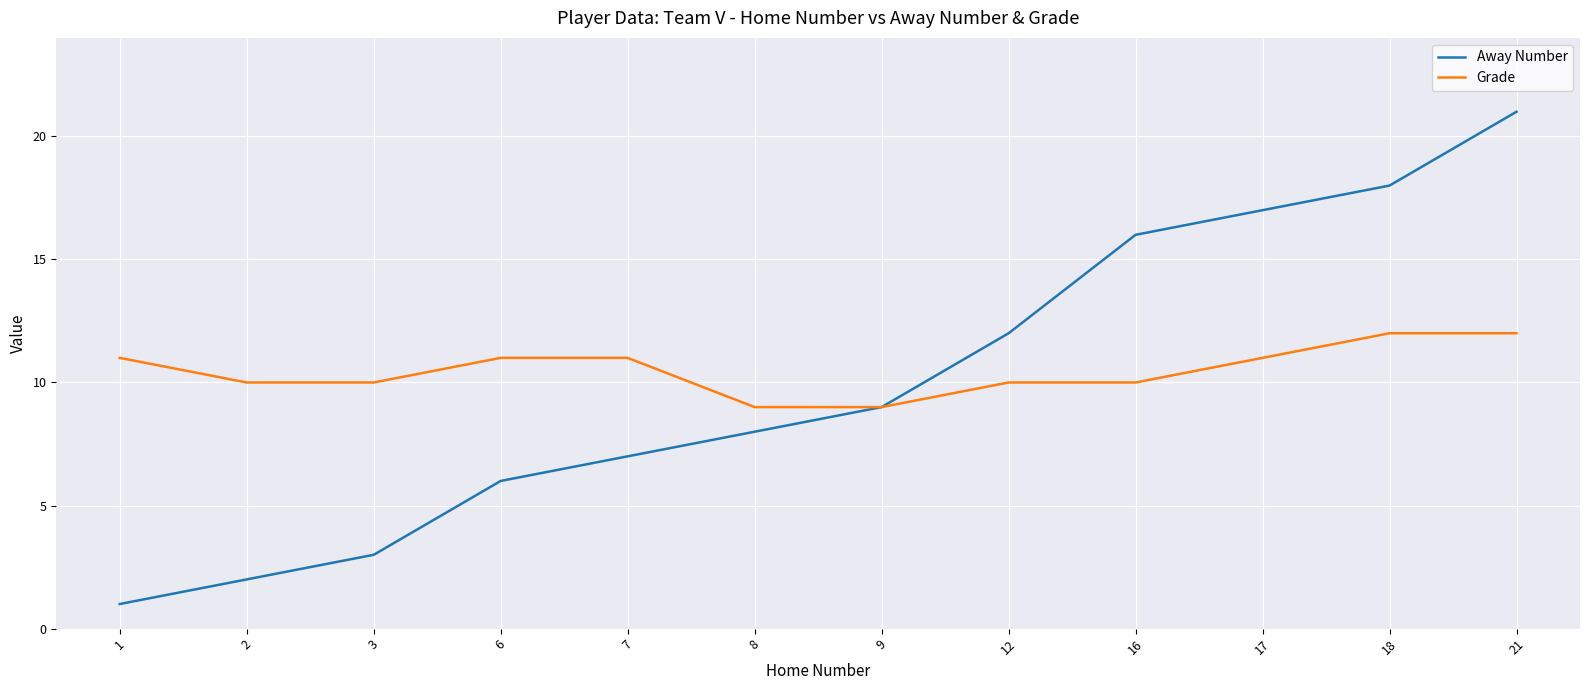

Does the chart display data point markers on the line(s)?

No